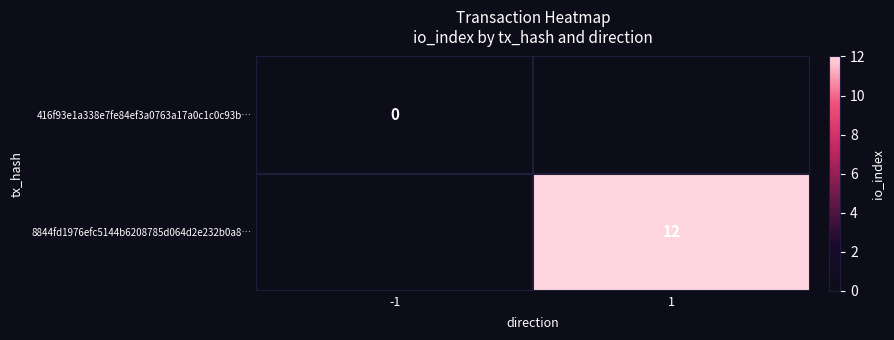

The value of 8844fd1976efc5144b6208785d064d2e232b0a8… at 1 is 4. True or false?

False